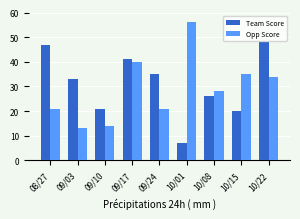

Count the number of data series in this chart.

2